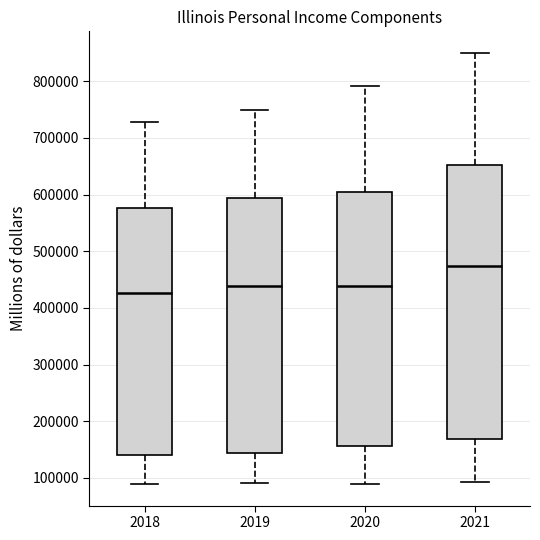

Where is the upper edge of the box at x = 2019 on the y-axis? The values are not printed on the chart, so give them approximately, as read against the axis.

590000